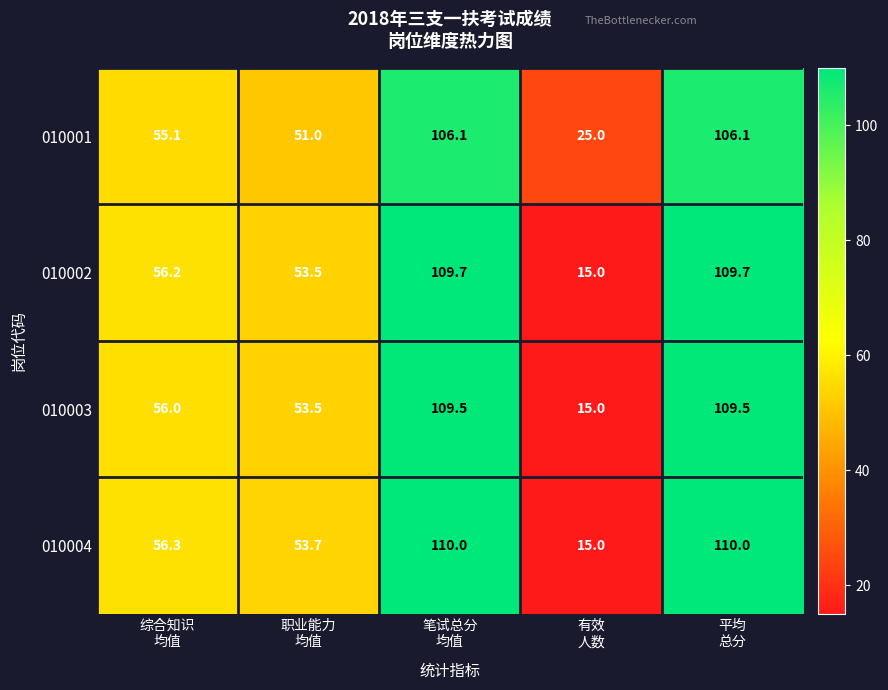

What is the difference between the second highest and second lowest values in the 010002 series?

56.2